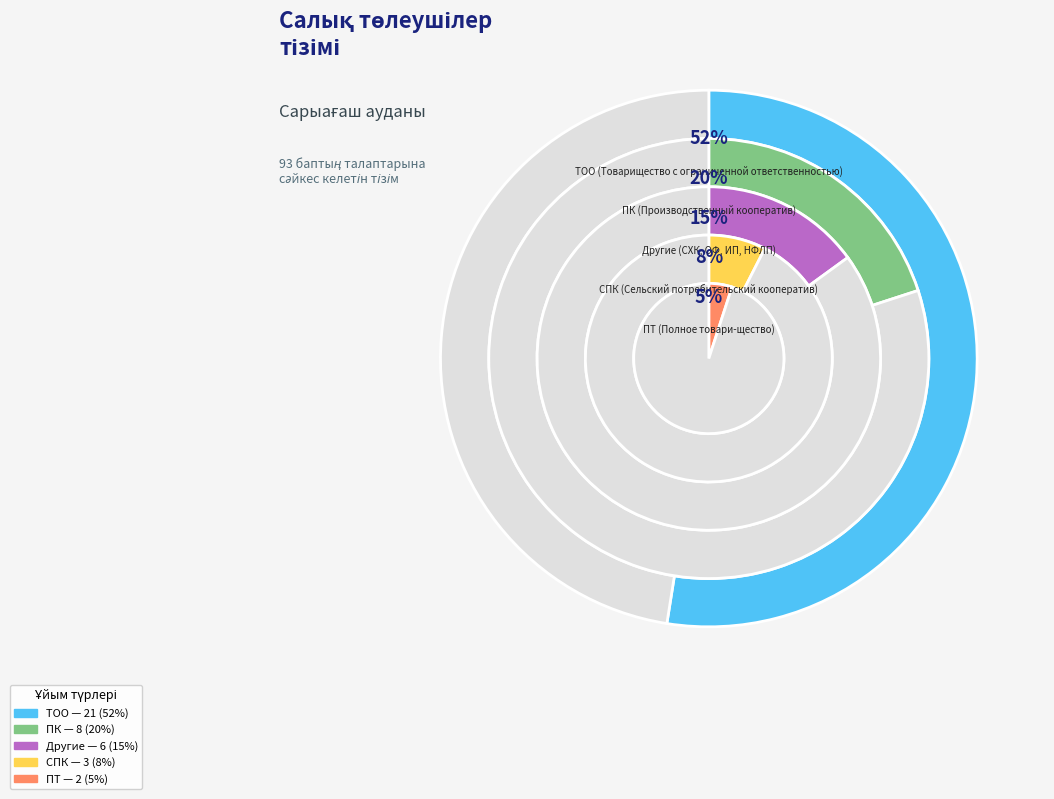

What is the total percentage of Товарищество с ограниченной ответственностью and Производственный кооператив?

100.0%